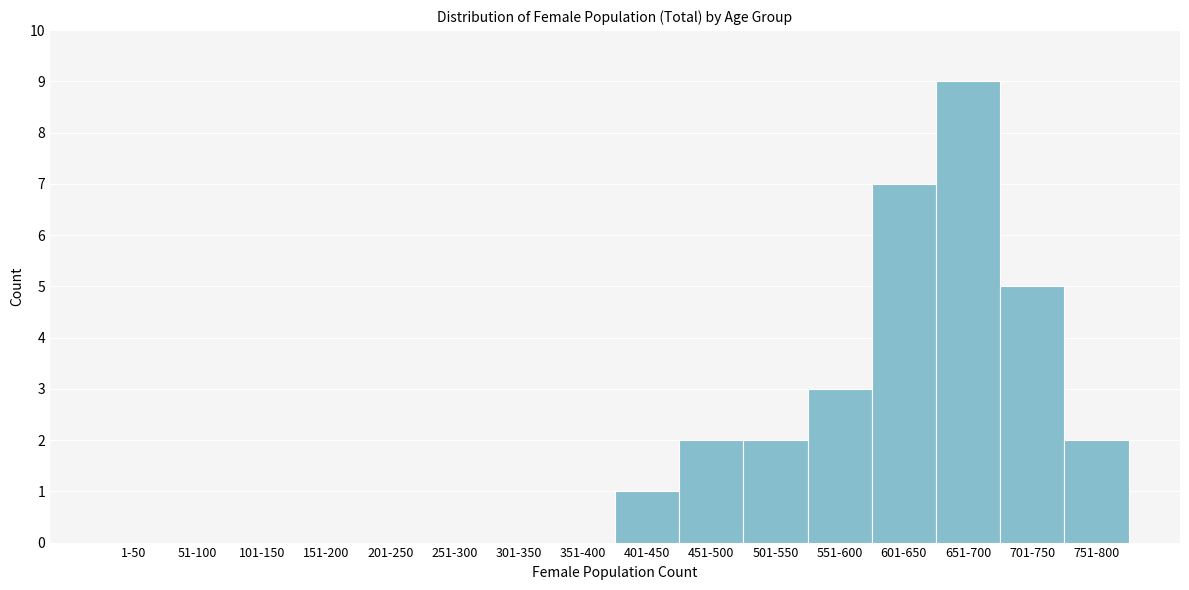

Reading left to right, transcribe all the data shown in this chart.

1-50=0	51-100=0	101-150=0	151-200=0	201-250=0	251-300=0	301-350=0	351-400=0	401-450=1	451-500=2	501-550=2	551-600=3	601-650=7	651-700=9	701-750=5	751-800=2